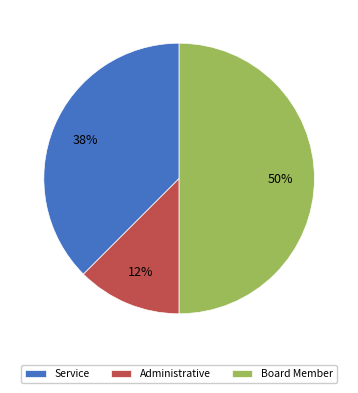

How many segments does this pie chart have?

3